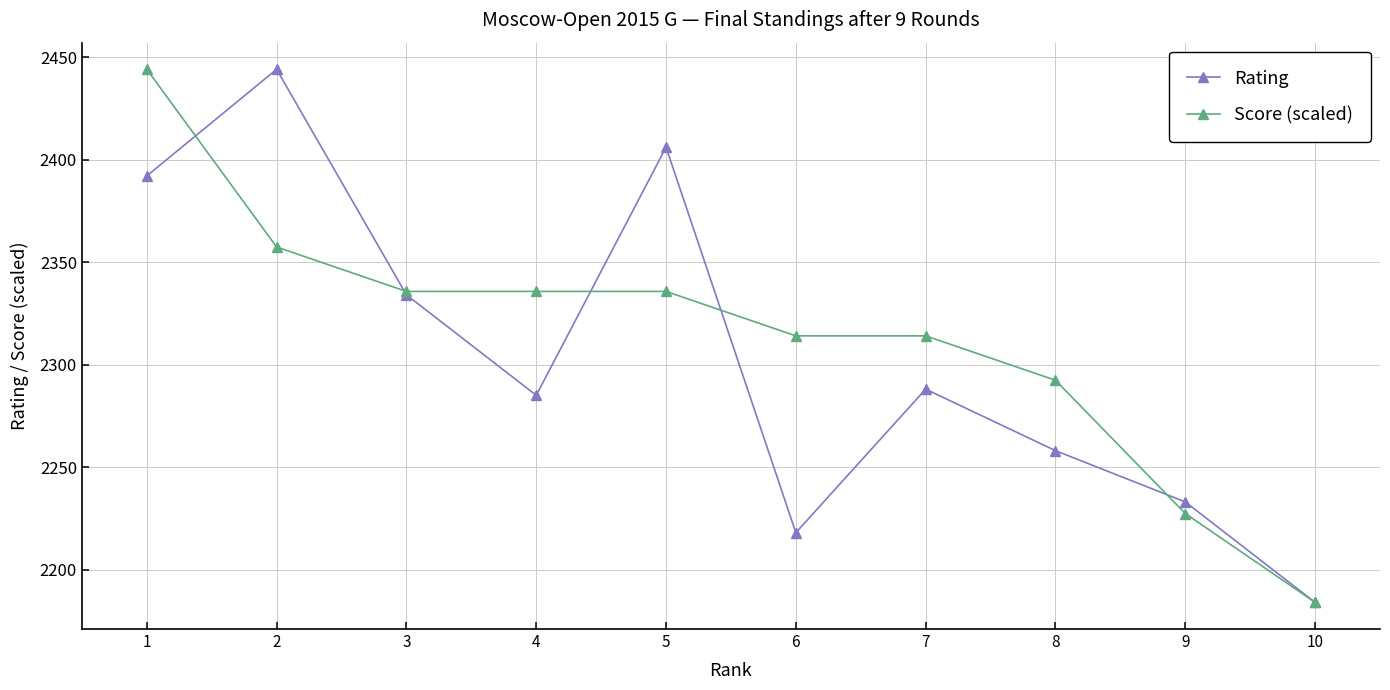

Which series changed the most between 2 and 9?

Rating